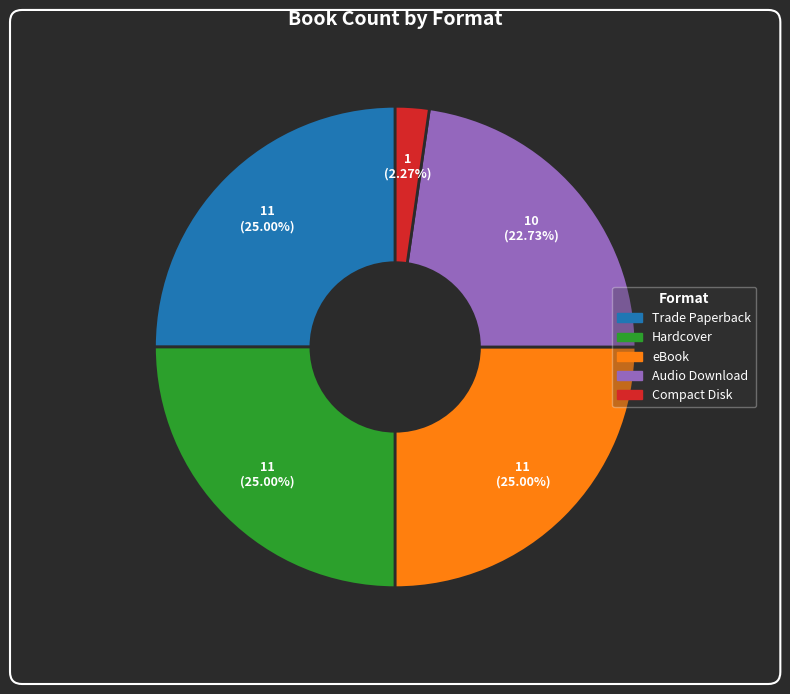

Count the number of slices in the pie.

5